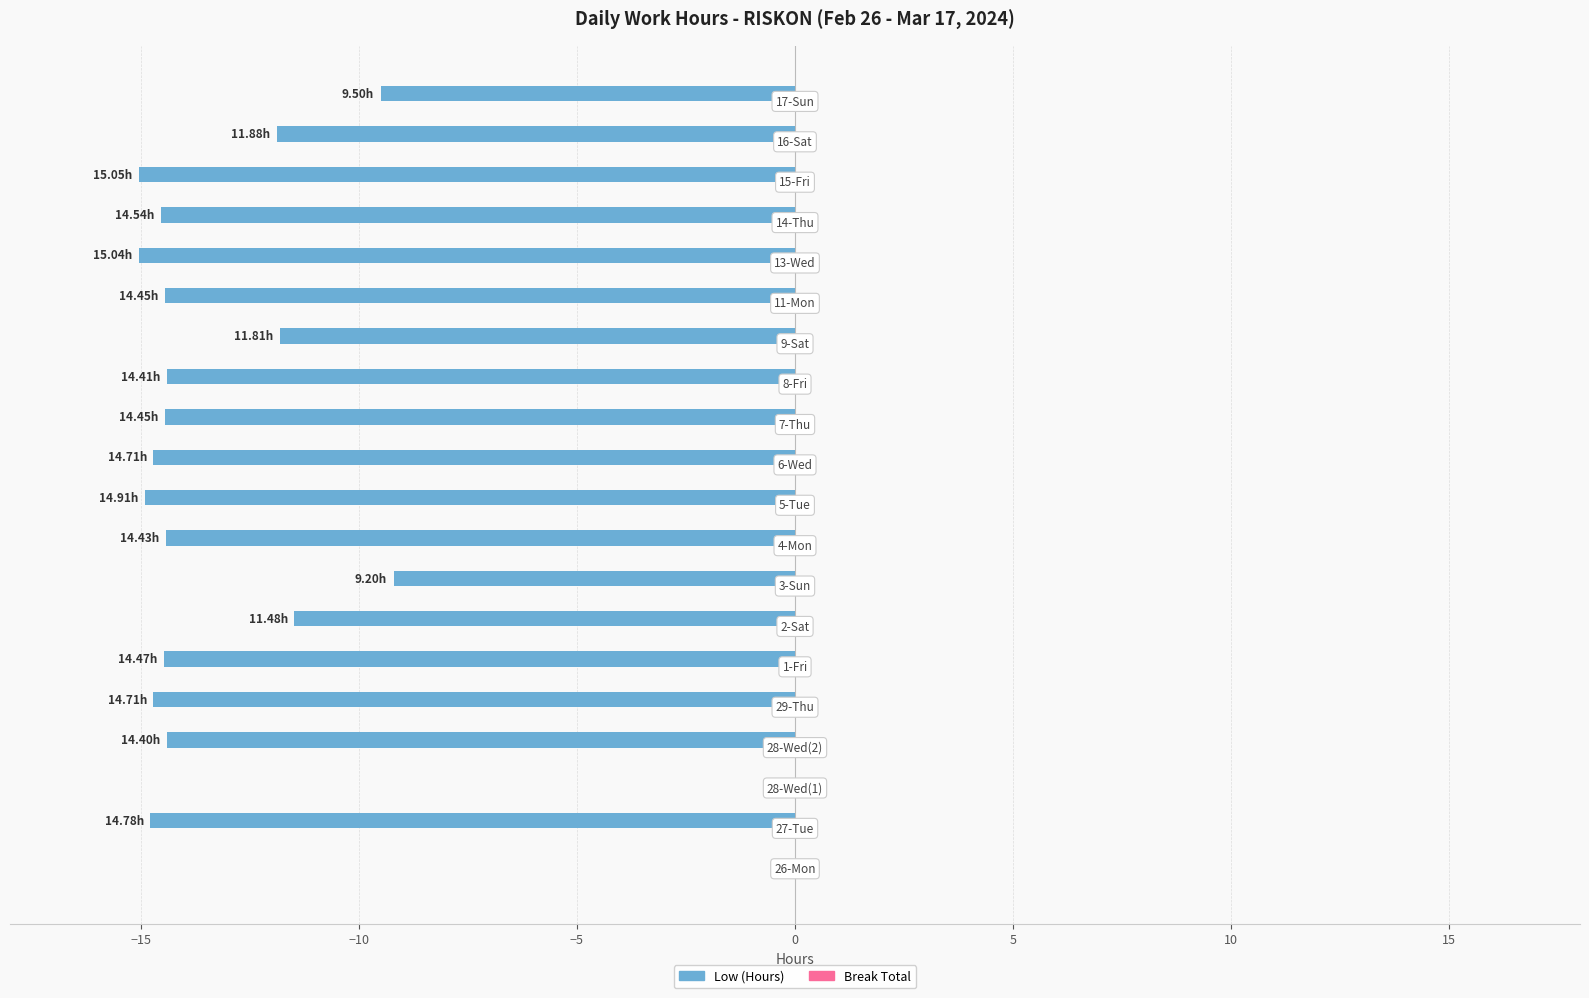

What is the sum of all values?

-244.2